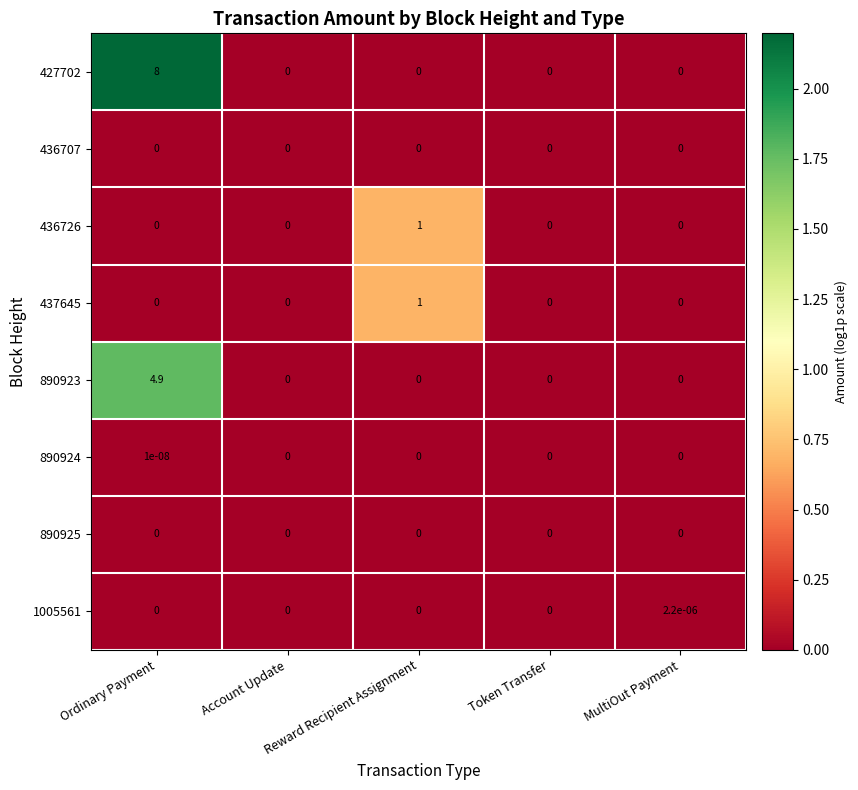

How many data points does each series have?

5